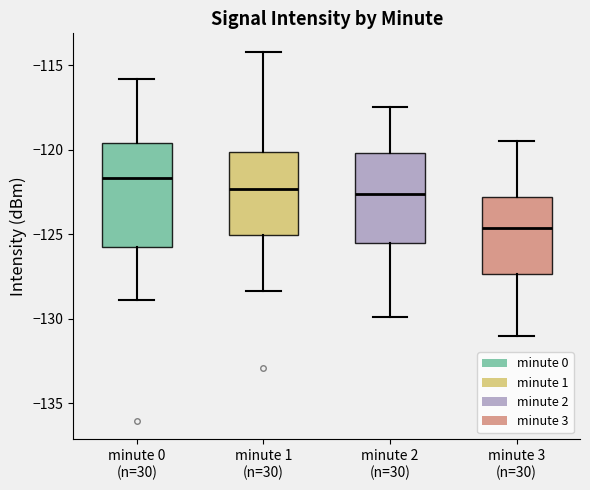

Where does the lower whisker of the box for minute 0 (n=30) end on the y-axis? The values are not printed on the chart, so give them approximately, as read against the axis.

-129.0